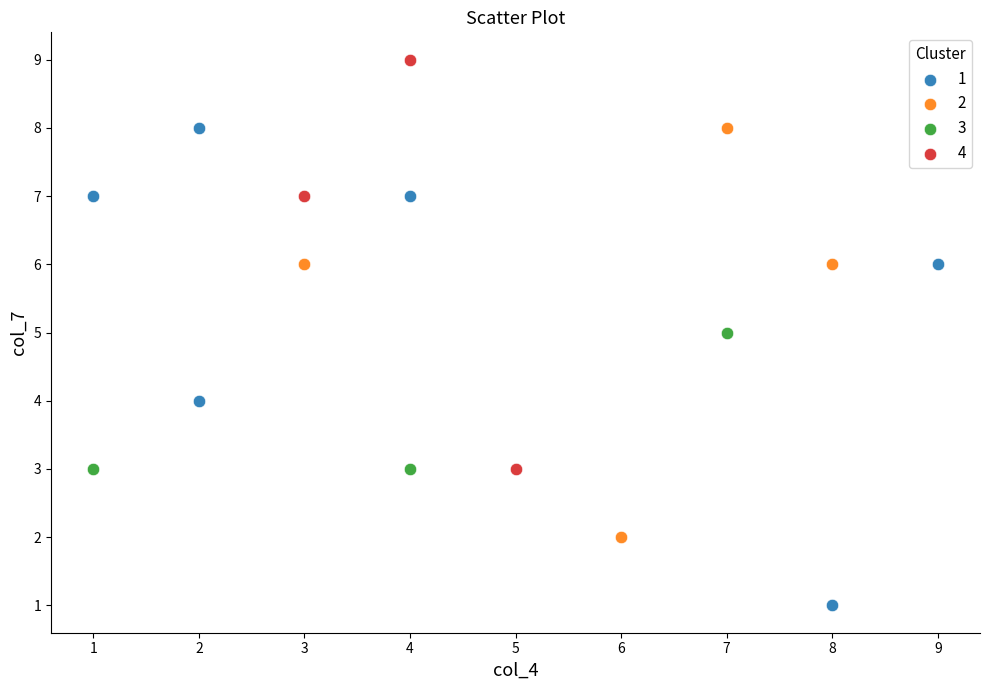

Which series contains the lowest Y value?

1